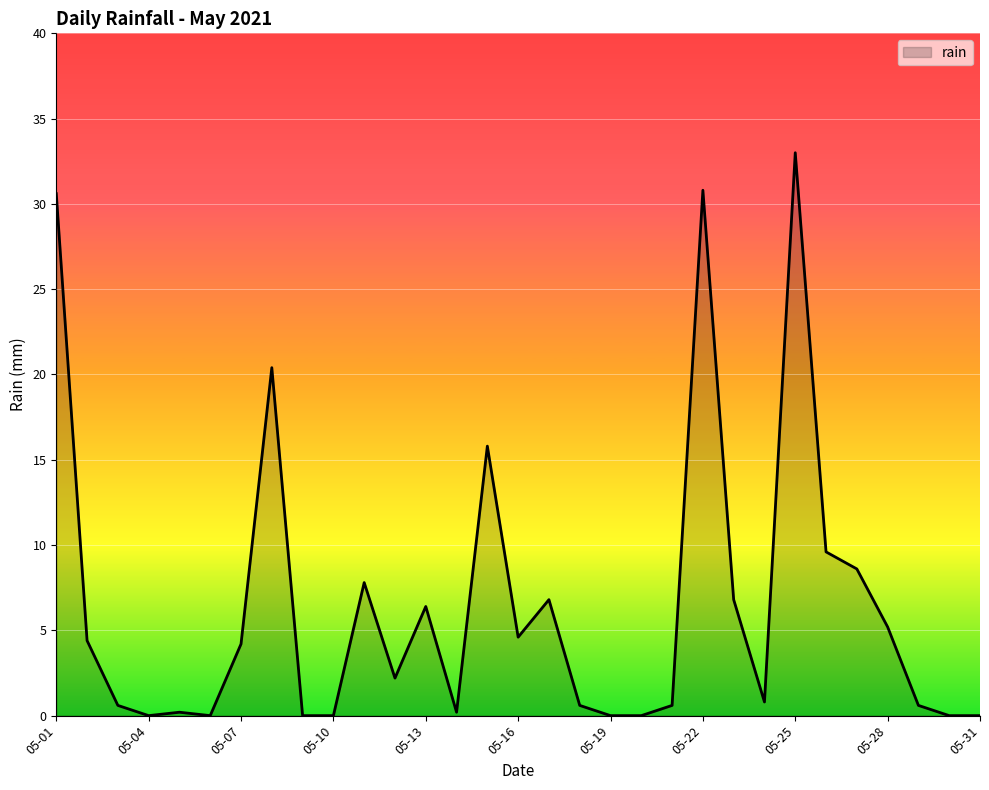

Reading left to right, transcribe all the data shown in this chart.

30.6	4.4	0.6	0.0	0.2	0.0	4.2	20.4	0.0	0.0	7.8	2.2	6.4	0.2	15.8	4.6	6.8	0.6	0.0	0.0	0.6	30.8	6.8	0.8	33.0	9.6	8.6	5.2	0.6	0.0	0.0